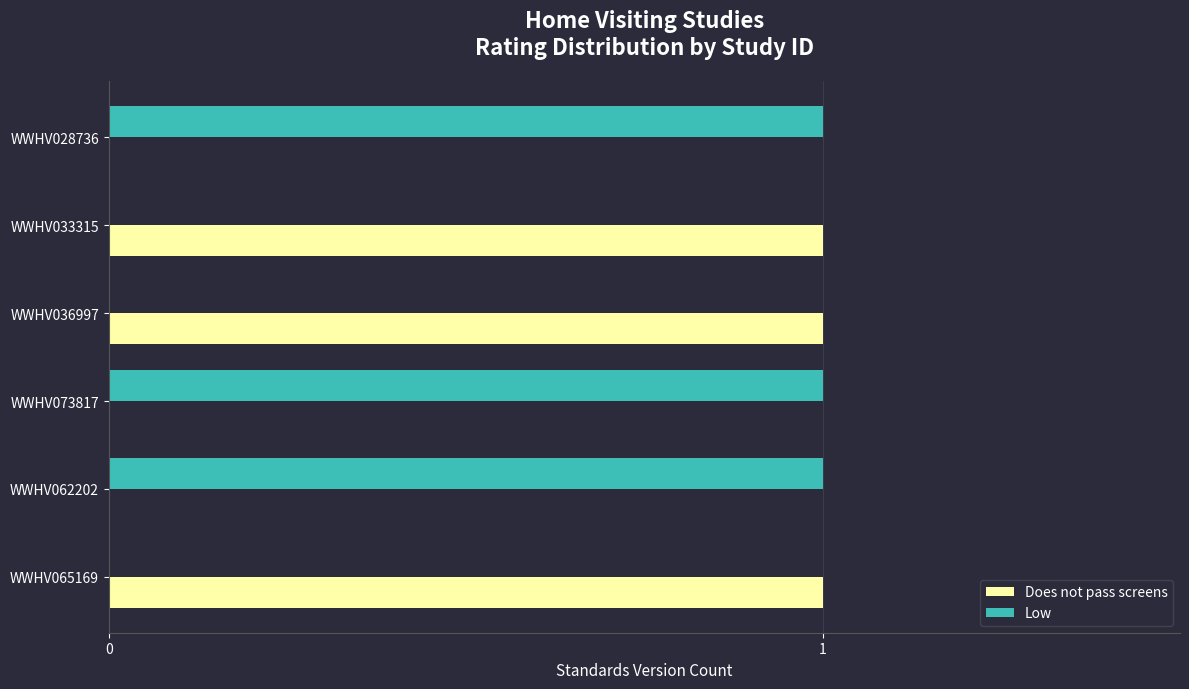

Is it true that Low equals 0 at WWHV033315?

True